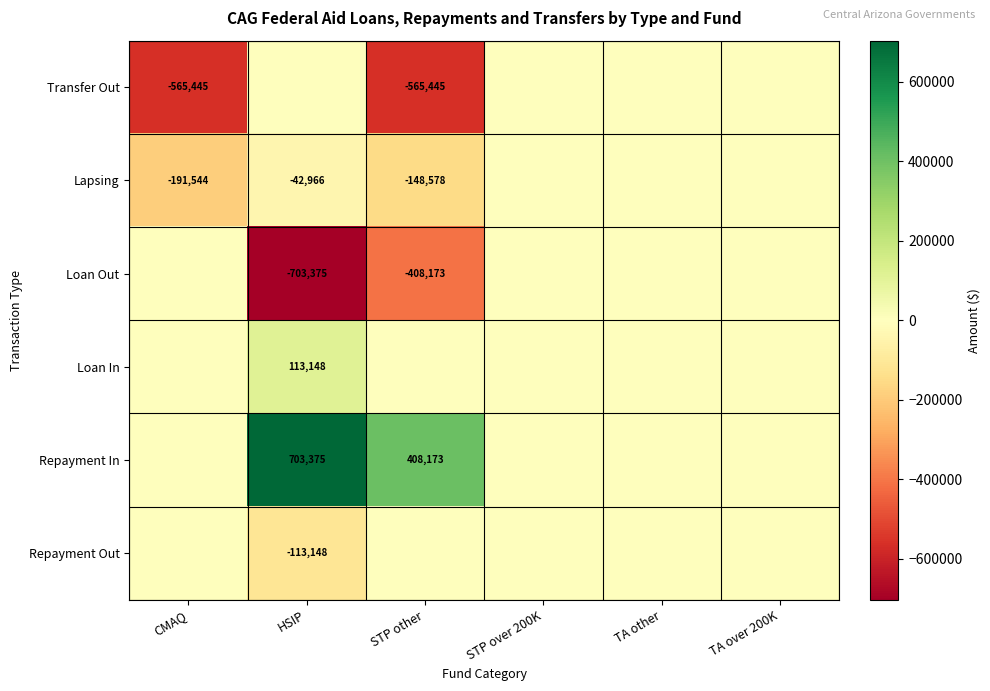

The value of Transfer Out at CMAQ is -292125. True or false?

False